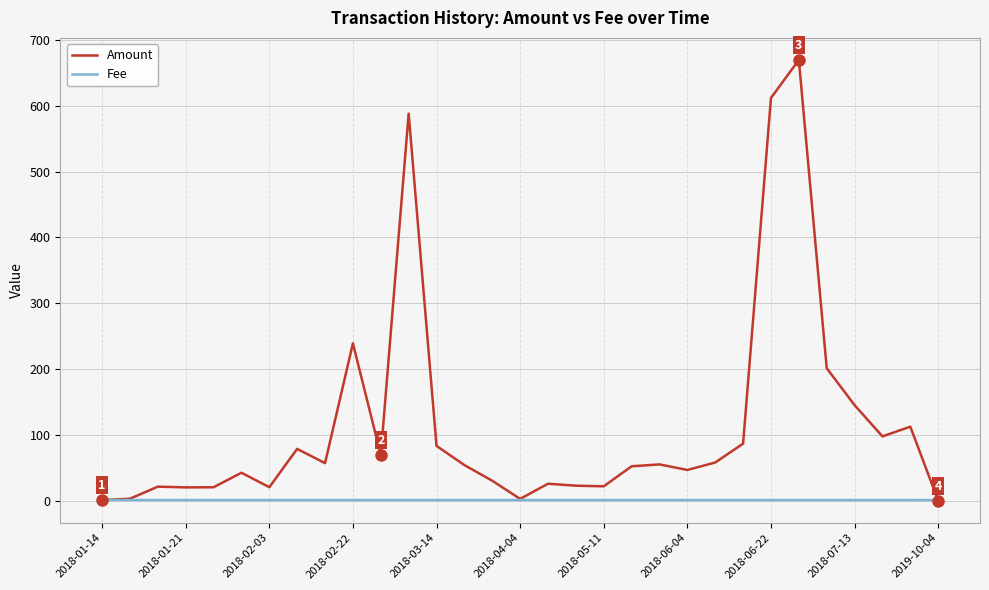

Rank the series by their maximum value, from highest to lowest.

Amount, Fee